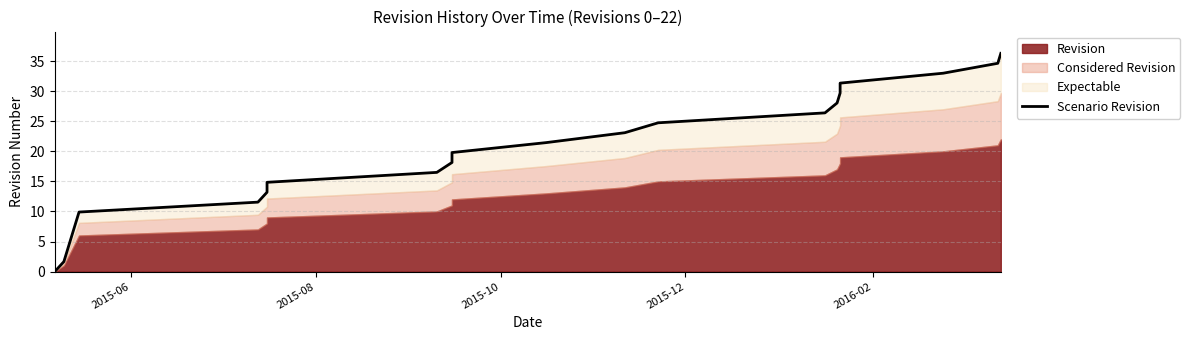

Does the chart have visible grid lines?

Yes